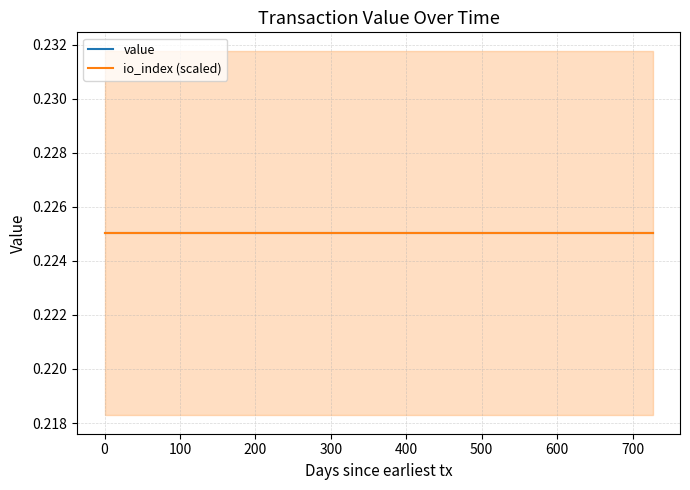

At 9, list the series in order from largest to smallest.

io_index, value